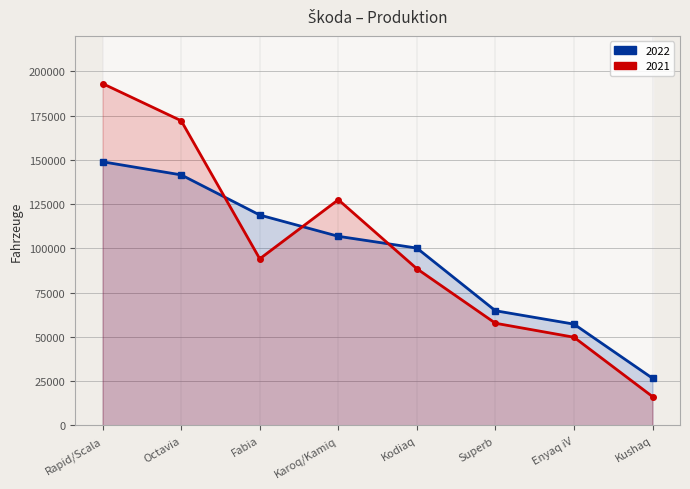

Count the number of data series in this chart.

2